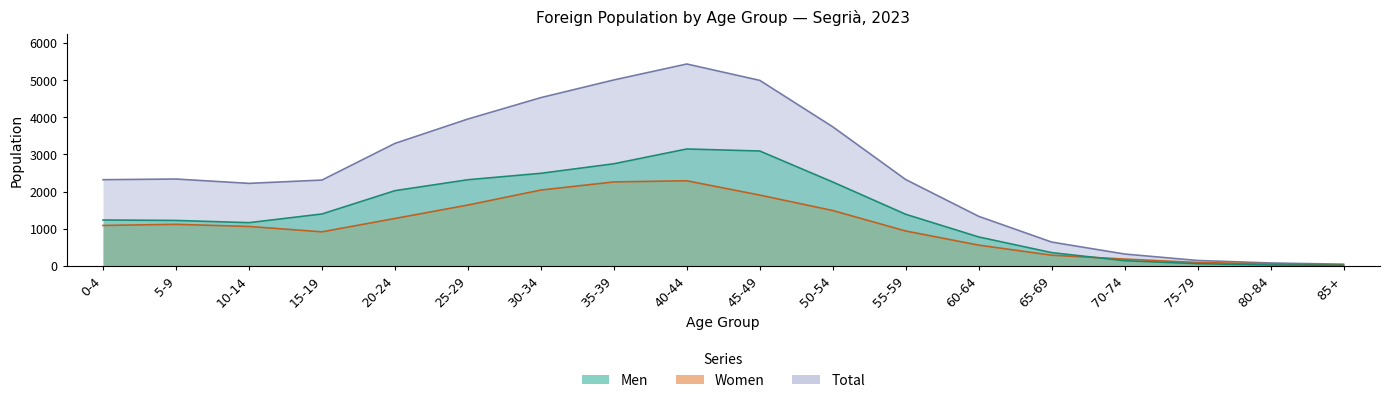

What is the minimum value shown in the chart?

14